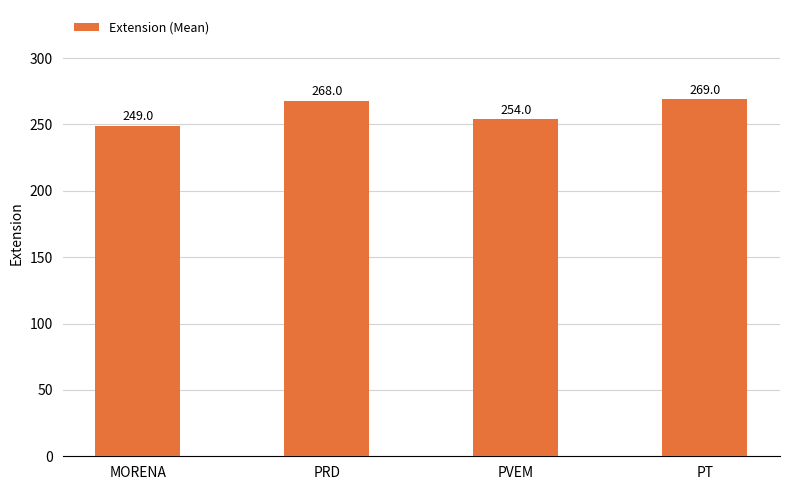

Rank the categories by value from highest to lowest.

PT, PRD, PVEM, MORENA